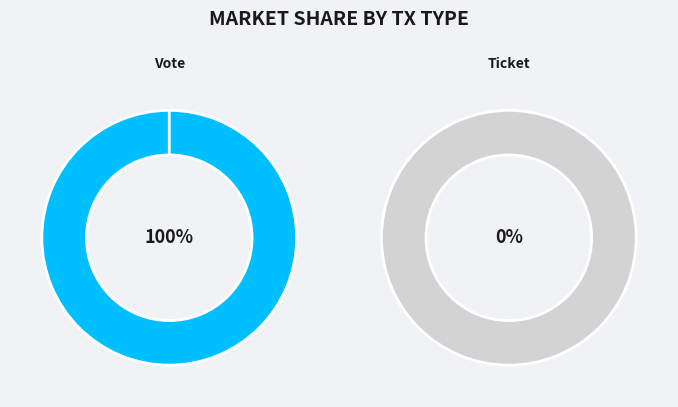

Rank the categories by value from lowest to highest.

Ticket, Vote